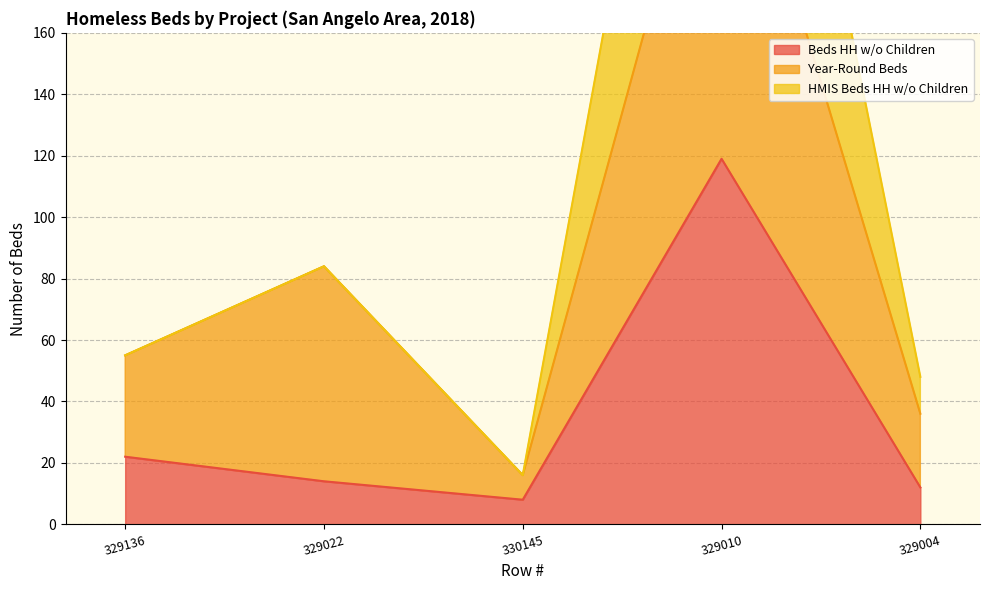

In HMIS Beds HH w/o Children, how many points are higher than both neighbors (excluding endpoints)?

2